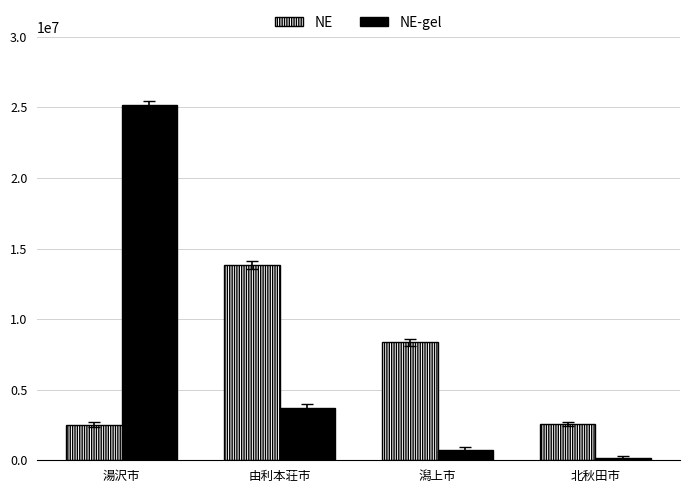

What is the value of the NE-gel bar at the 4th from the left?

157035